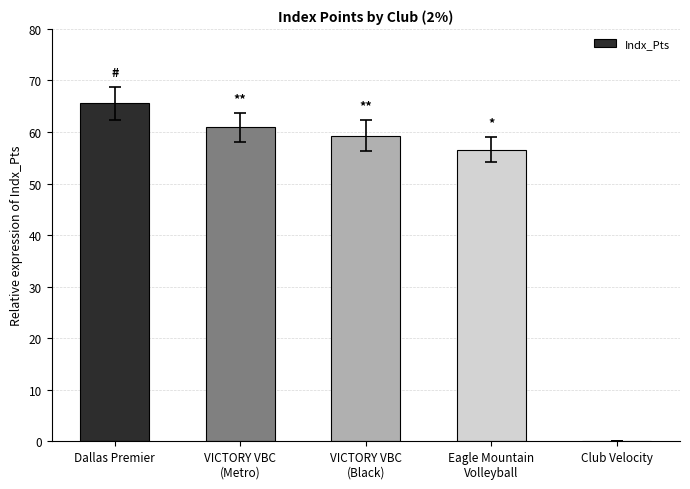

What is the maximum value shown in the chart?

65.6